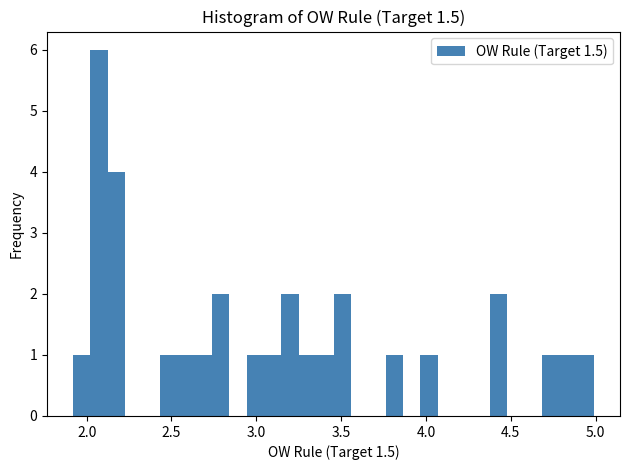

Read against the x-axis, roughly where is the centre of the tallest bar?

2.05